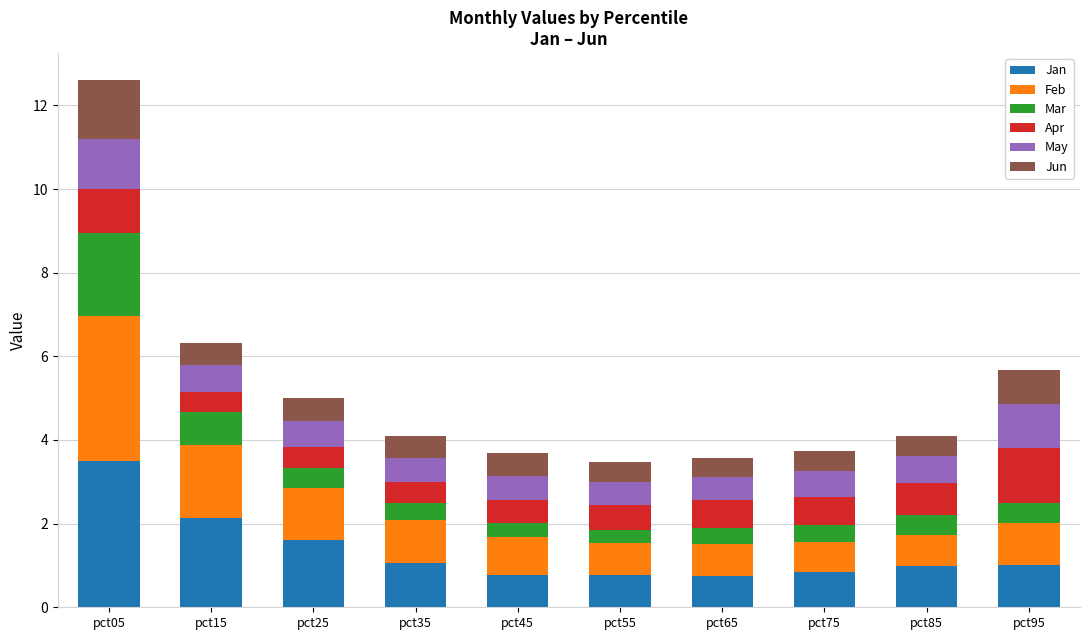

What is the highest value of the Jan series?

3.5